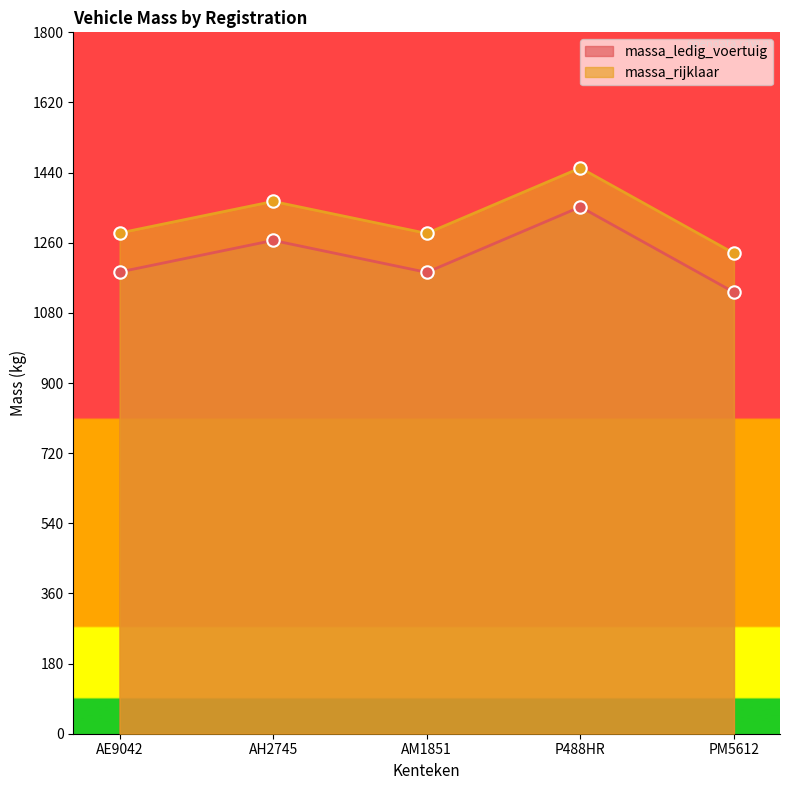

Which series has the largest total across all categories?

massa_rijklaar